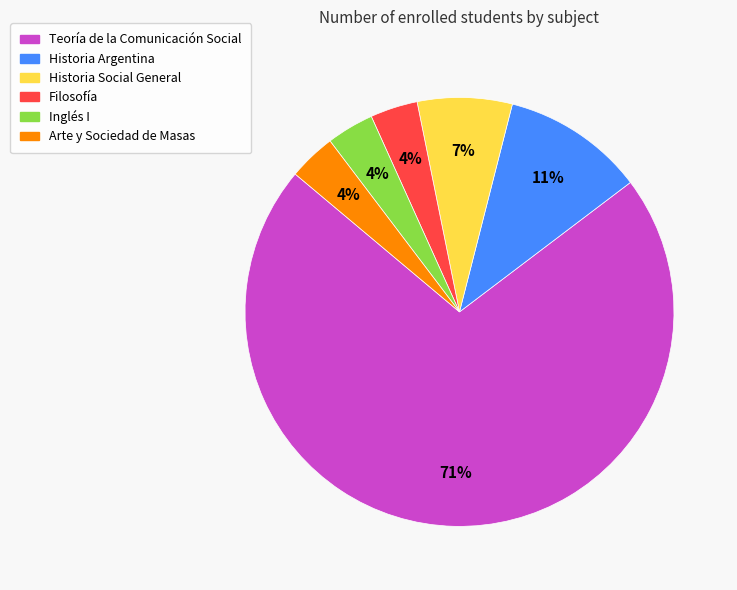

To the nearest percent, what is the average slice percentage?

17%